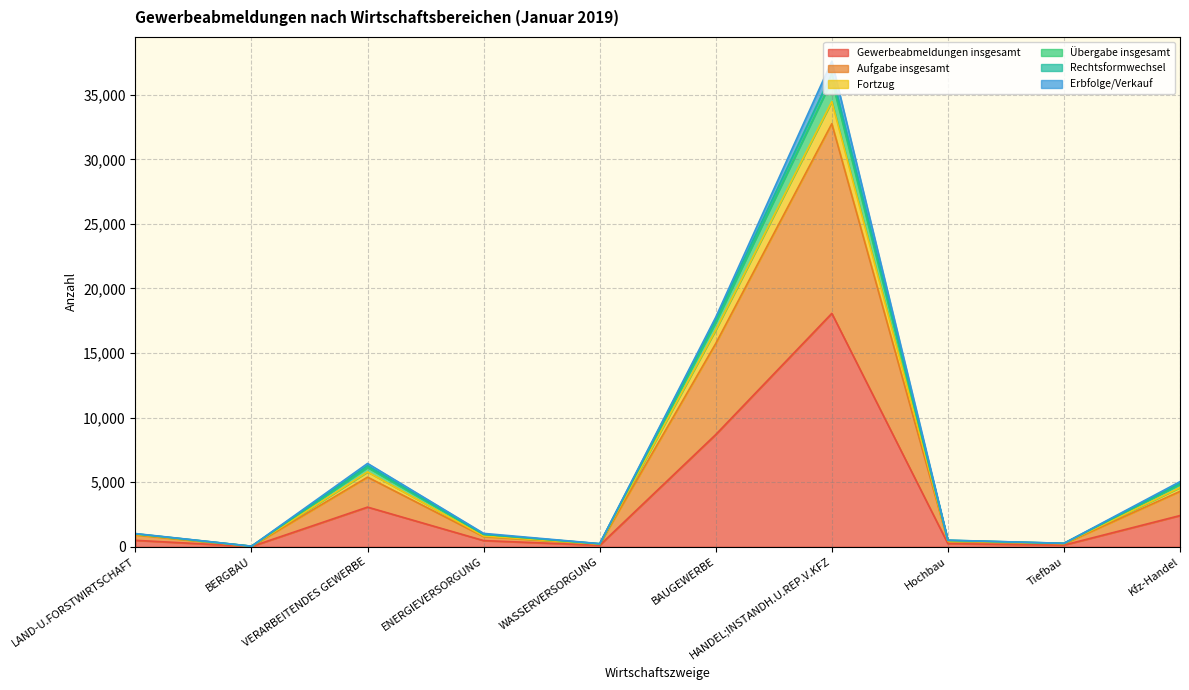

What is the approximate value of Gewerbeabmeldungen insgesamt at VERARBEITENDES GEWERBE?

3072